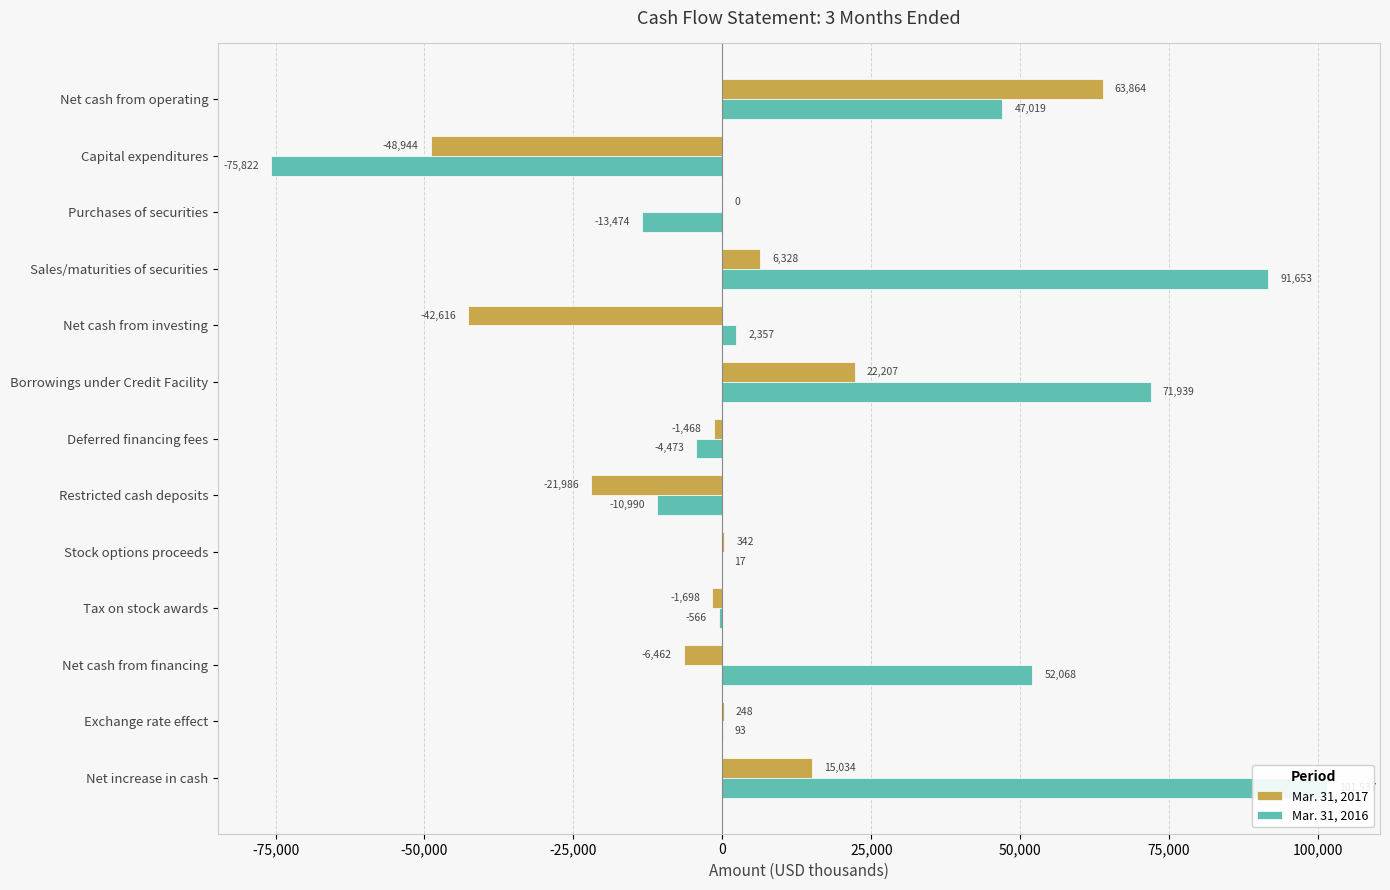

Which series changed the most between Borrowings under Credit Facility and Restricted cash deposits?

Mar. 31, 2016